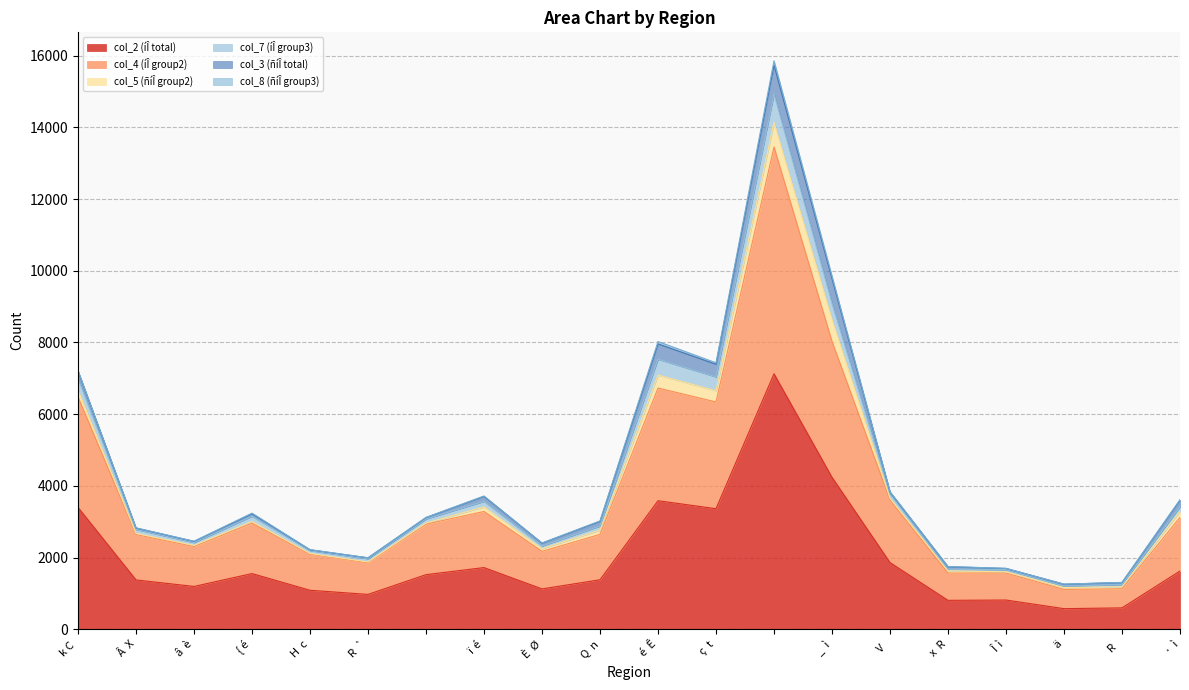

How many interior local valleys does the col_7 (íÎ group3) series have?

5